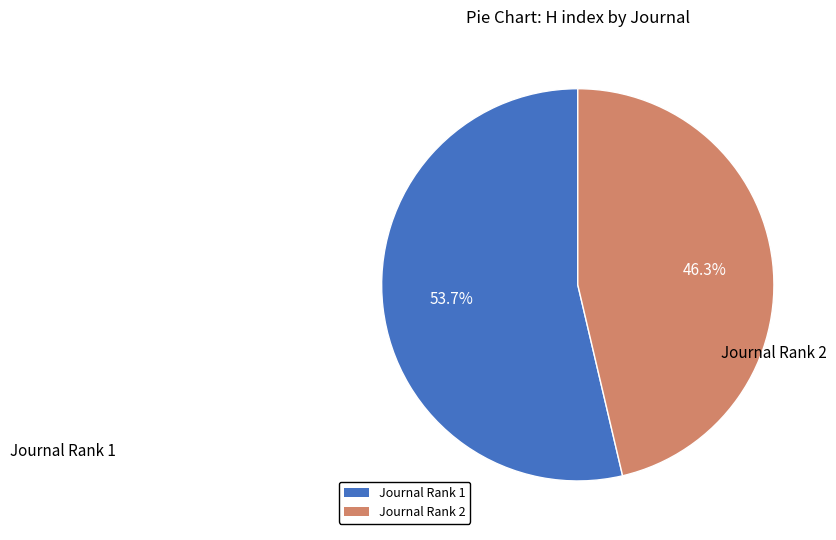

How many segments does this pie chart have?

2